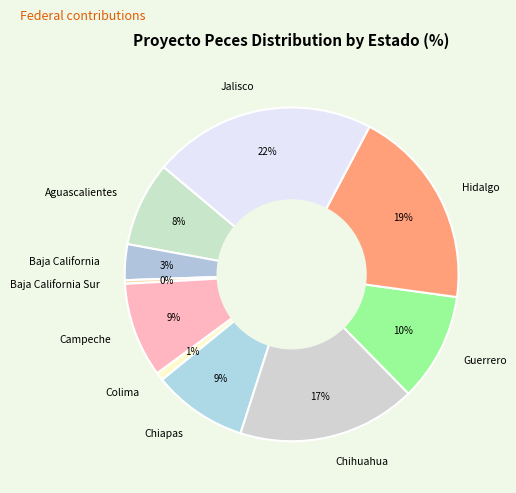

The Aguascalientes slice represents 1% of the pie. True or false?

False